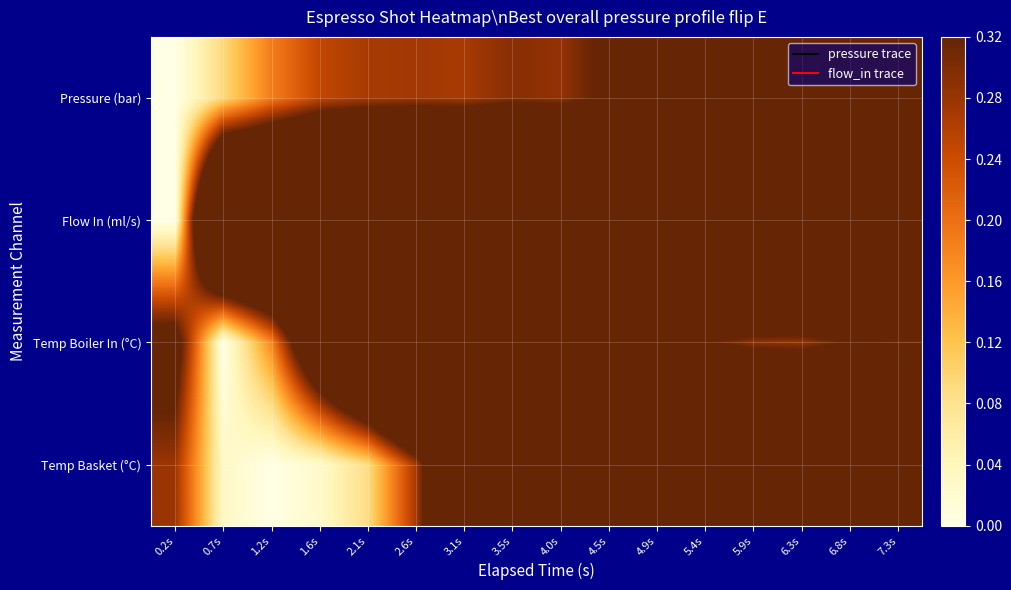

What is the difference between the highest and lowest values at 4.5s?

0.7